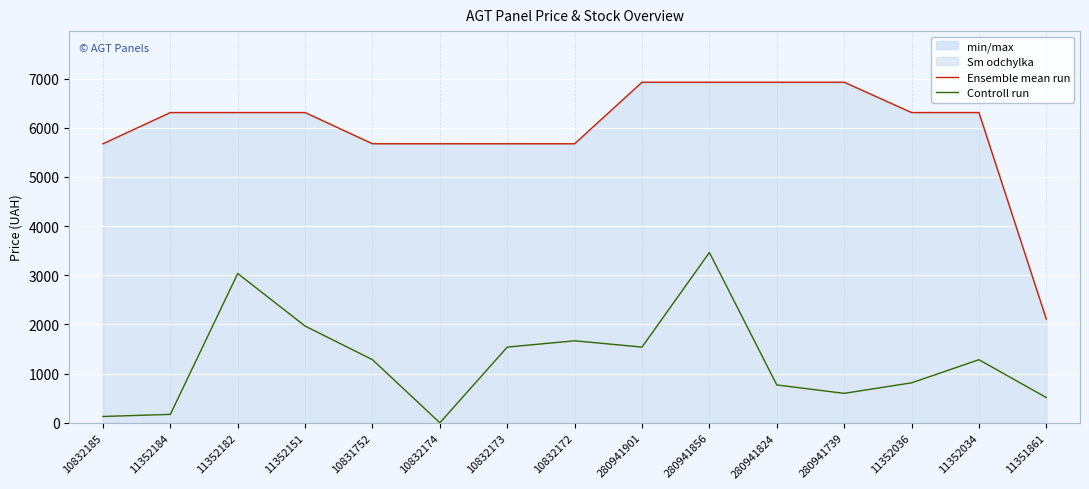

What is the label of the 4th point from the left?

11352151